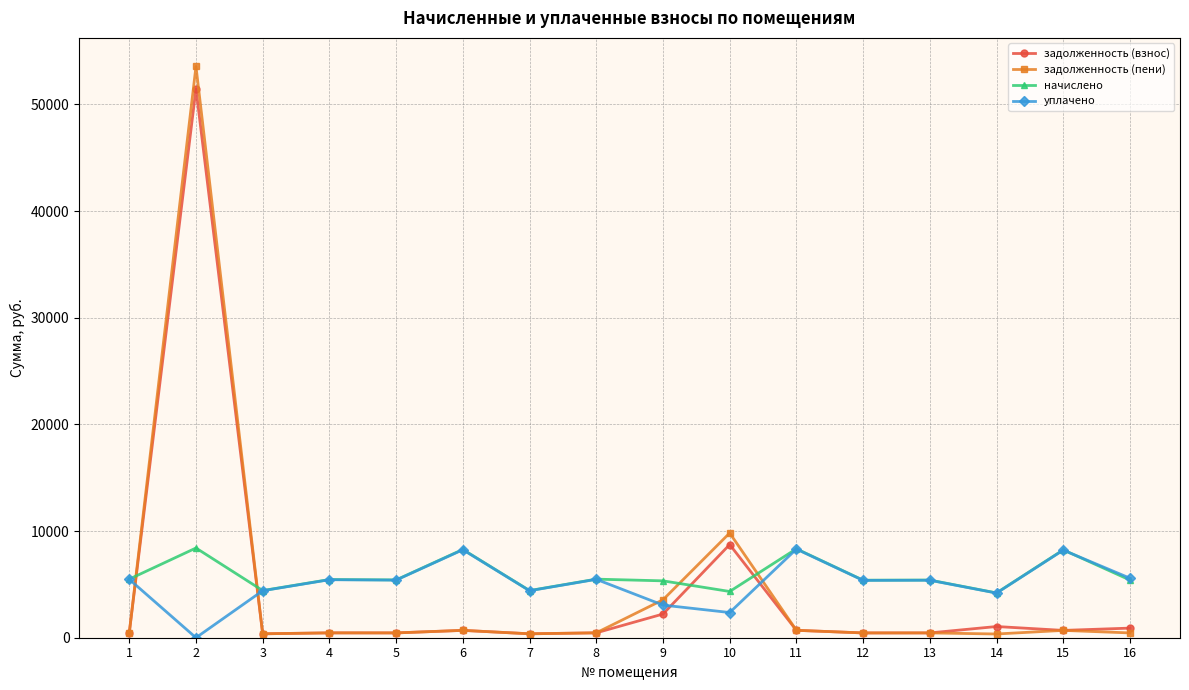

What is the difference between the highest and lowest values at 12?

4943.3